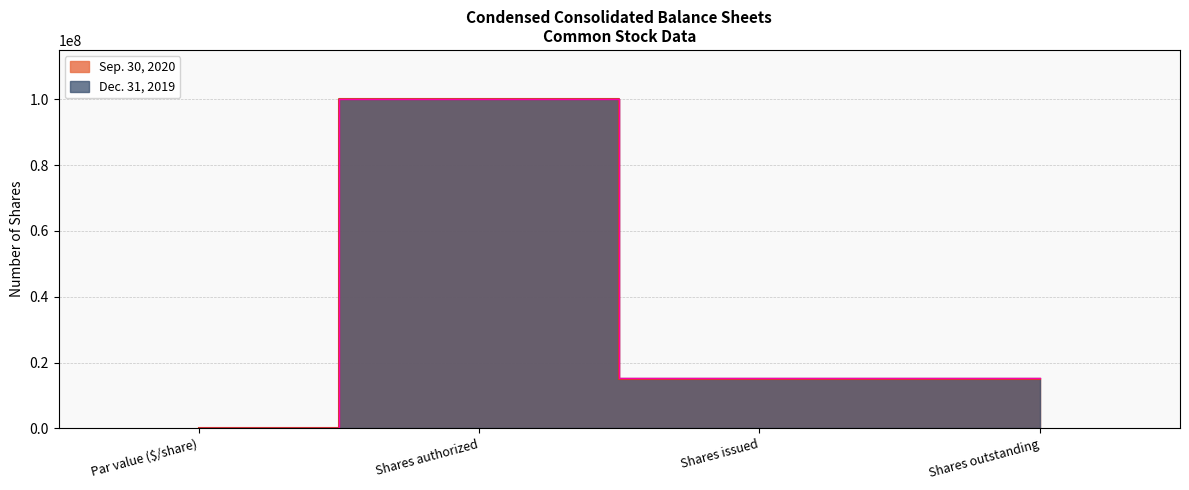

What are all the series names shown in the legend?

Sep. 30, 2020, Dec. 31, 2019